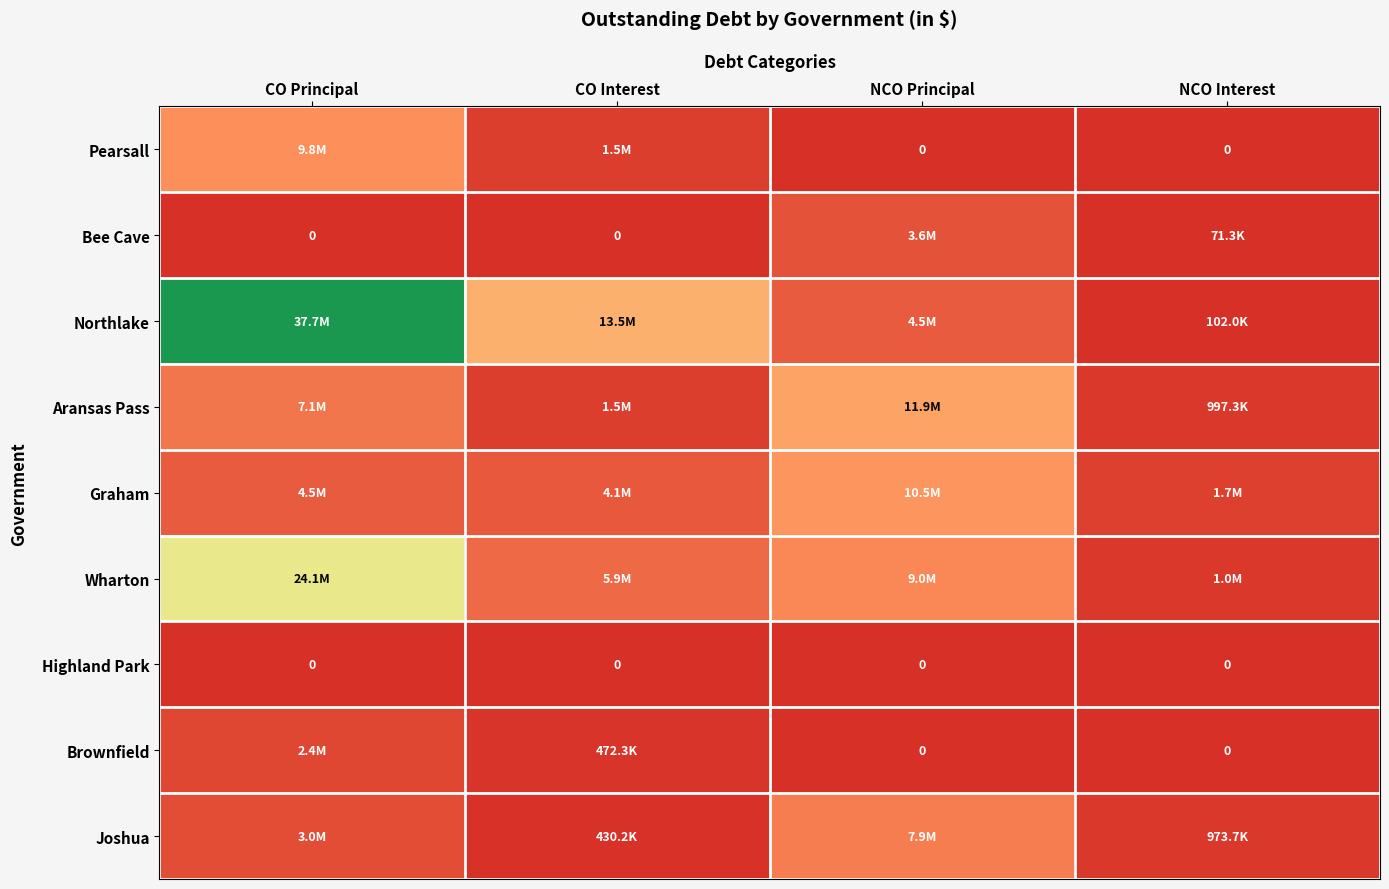

Which category has the lowest value in the Wharton series?

NCO Interest